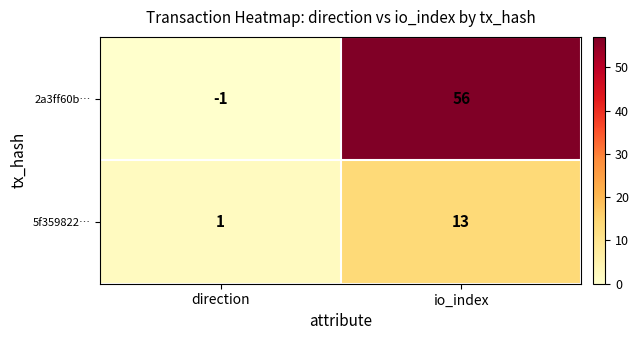

List the series in order of their peak value, lowest first.

5f359822…, 2a3ff60b…